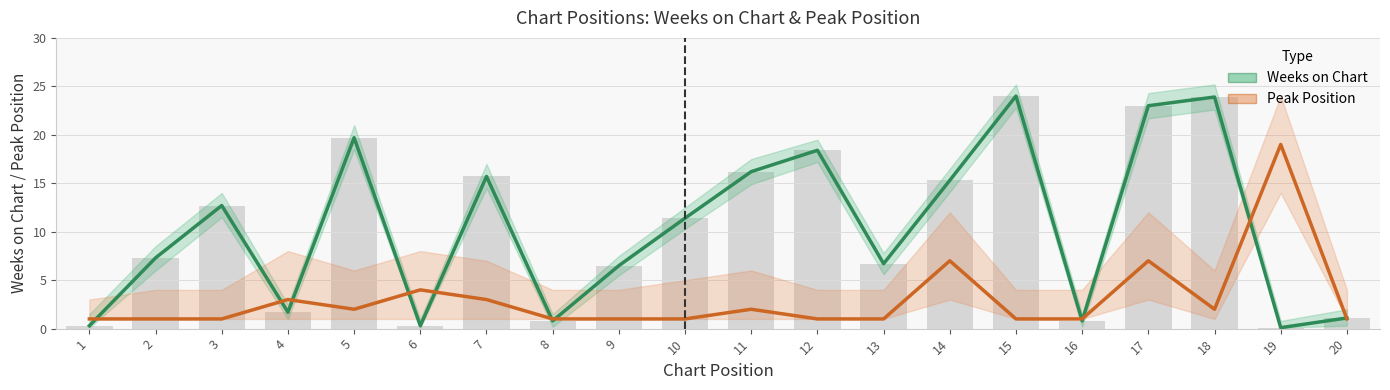

At which label does Weeks on Chart reach its peak?

15